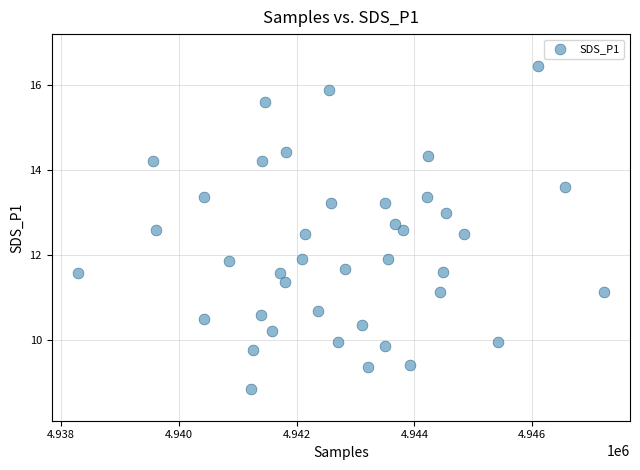

What is the range of X values (max minus min)?

8930.0